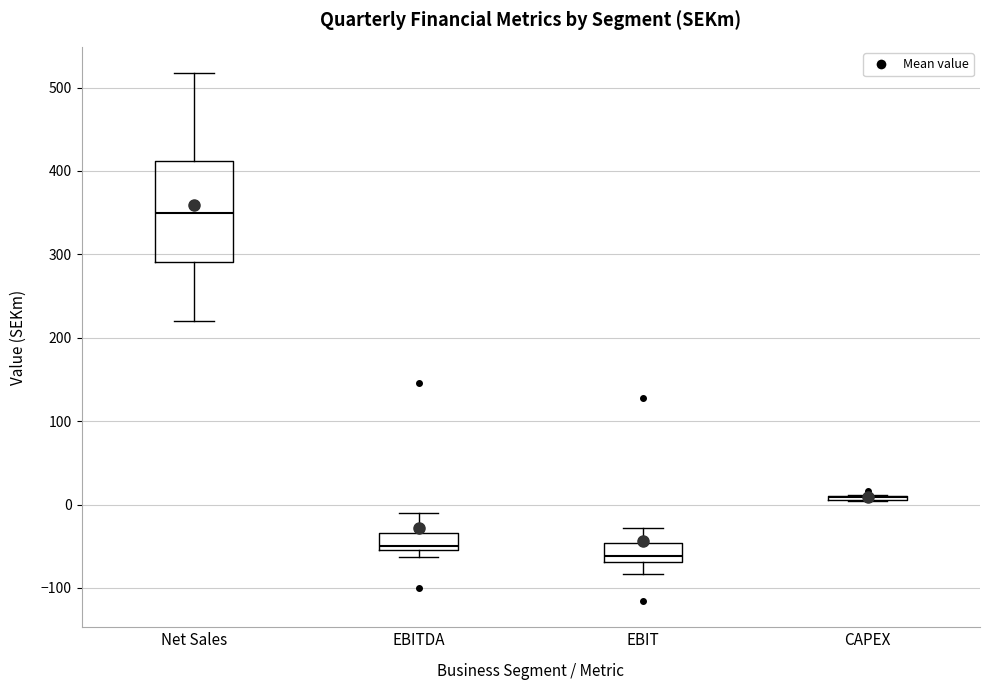

Reading left to right, transcribe this box plot: for each box, give where its median line is, the range the box spans, and where its two whiskers end, as read against the y-axis. The values are not printed on the chart, so give them approximately, as read against the axis.

Net Sales: median 350, box 290 to 410, whiskers 220 to 520
EBITDA: median -50, box -60 to -30, whiskers -60 (just below the box's lower edge) to -10
EBIT: median -60, box -70 to -50, whiskers -80 to -30
CAPEX: box collapsed to a line at 10, whiskers 0 to 10